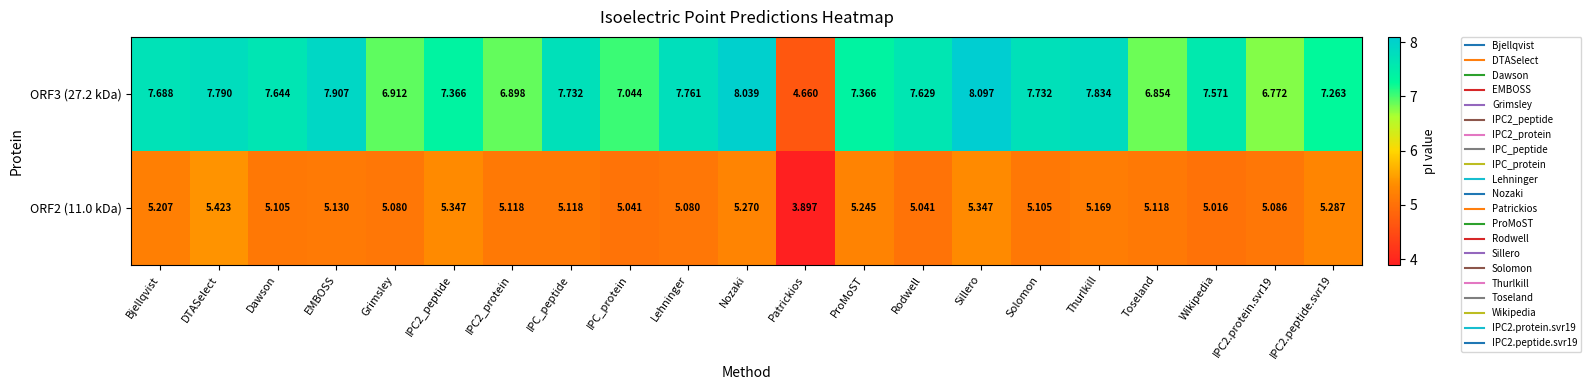

Is the value of ORF2 (11.0 kDa) at Lehninger greater than the value of ORF3 (27.2 kDa) at Grimsley?

No